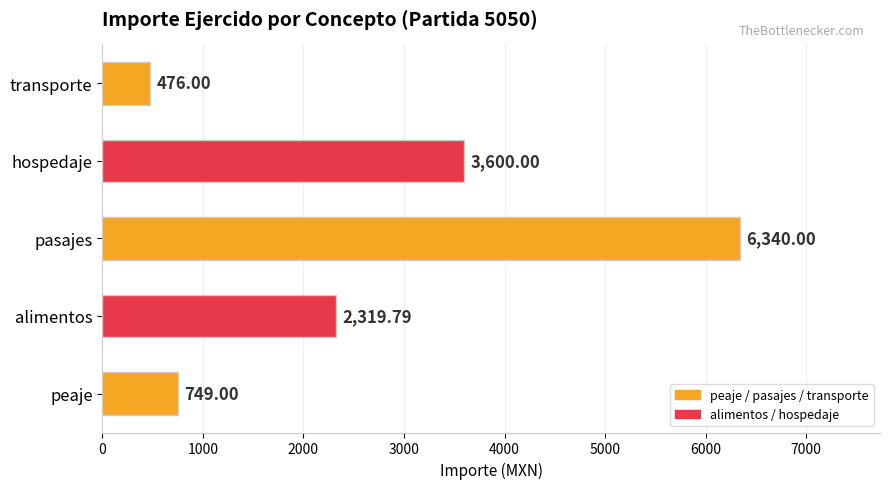

Rank the categories by value from lowest to highest.

transporte, peaje, alimentos, hospedaje, pasajes